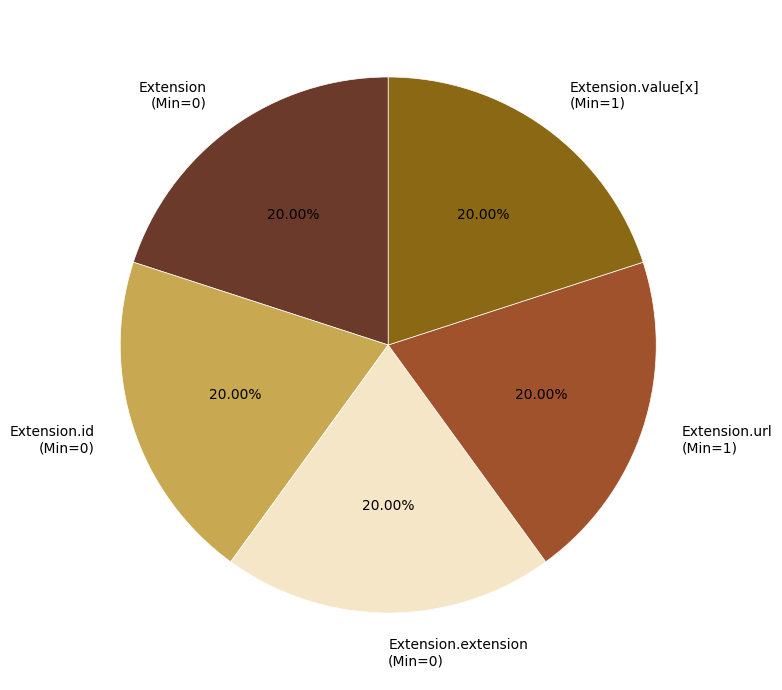

To the nearest percent, what is the difference between the largest and smallest slice percentages?

0%